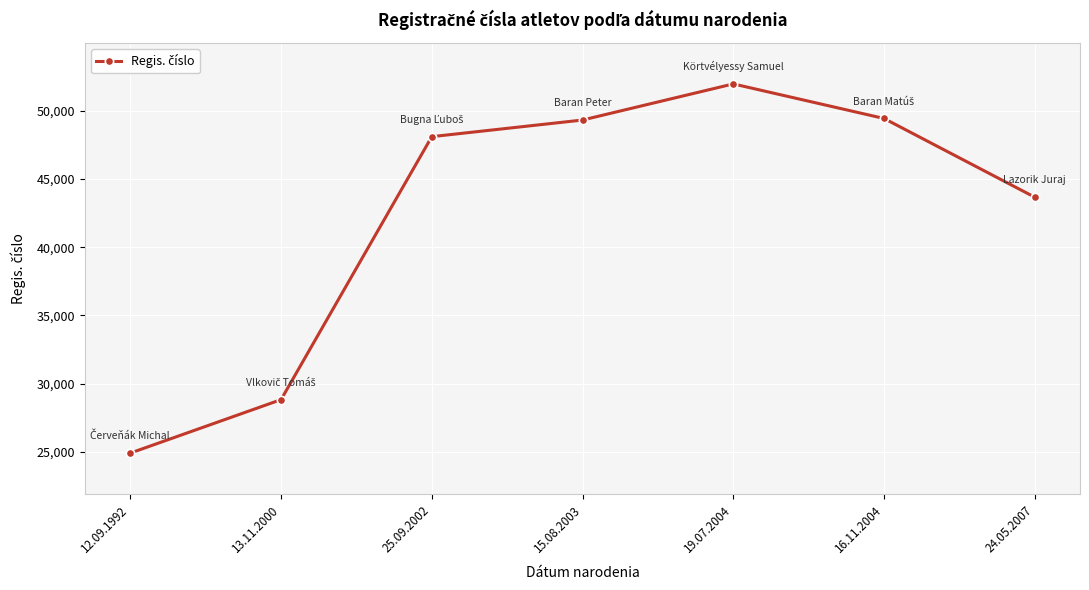

The chart shows a value of 77623 at 25.09.2002. True or false?

False